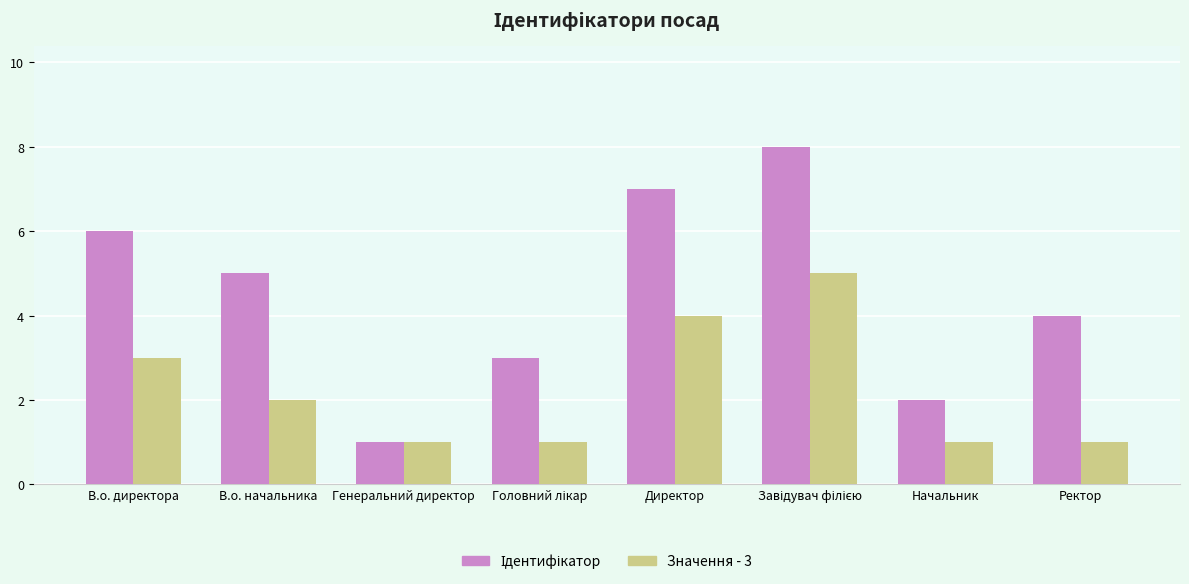

What is the maximum value shown in the chart?

8